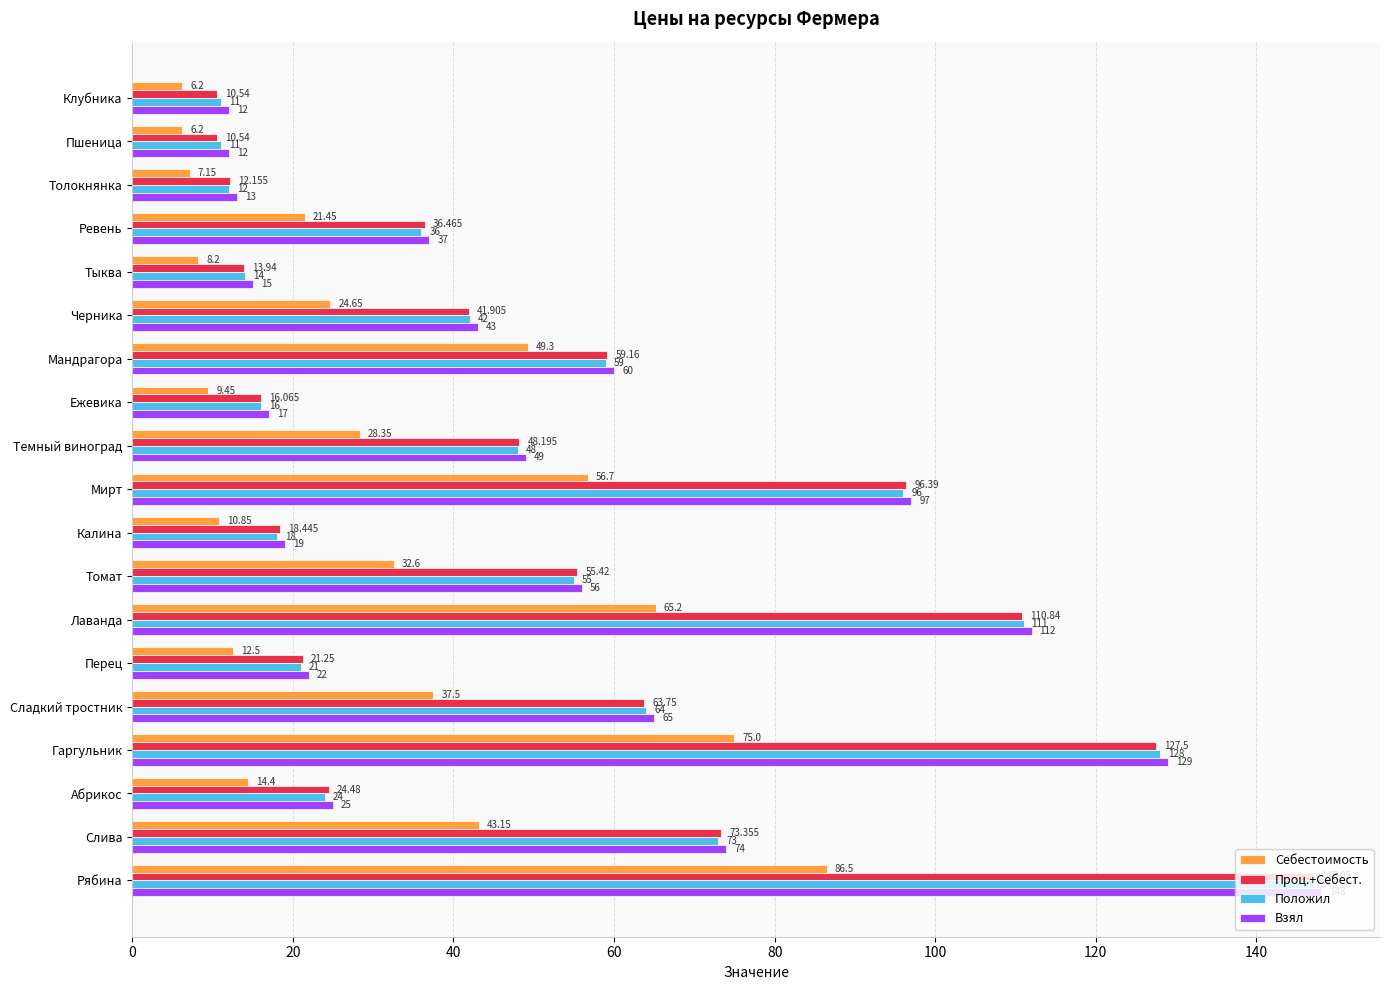

Which series has the widest spread of values?

Проц.+Себест.